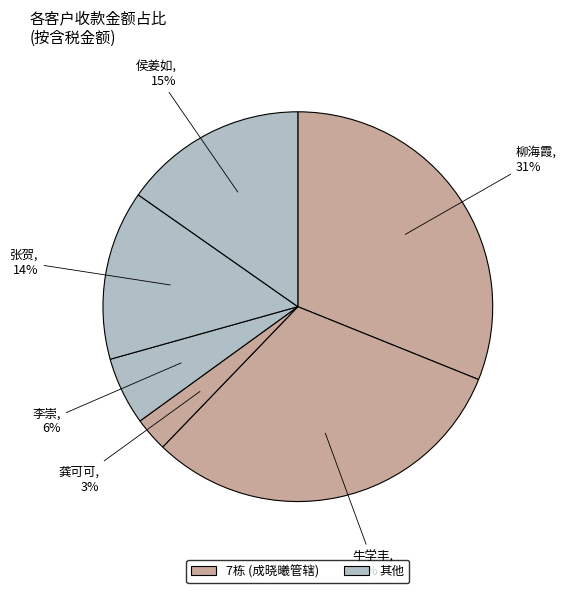

To the nearest percent, what portion does 张贺 represent?

14%